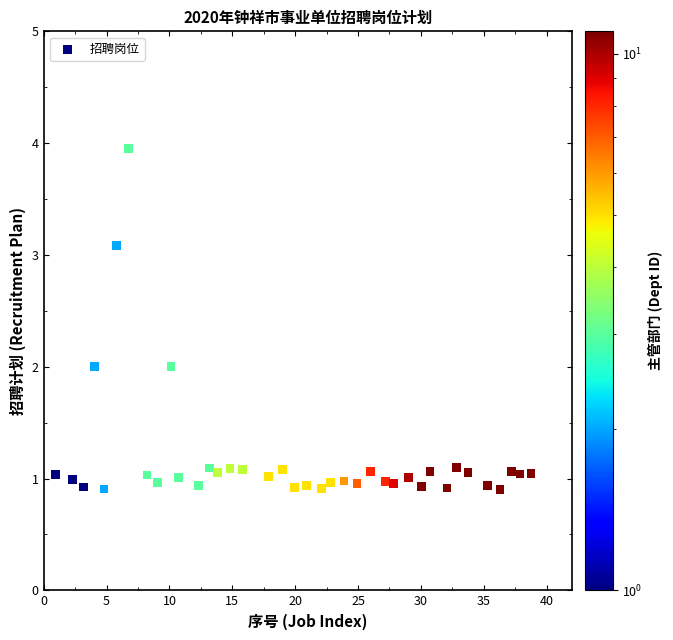

What is the range of Y values (max minus min)?

3.1